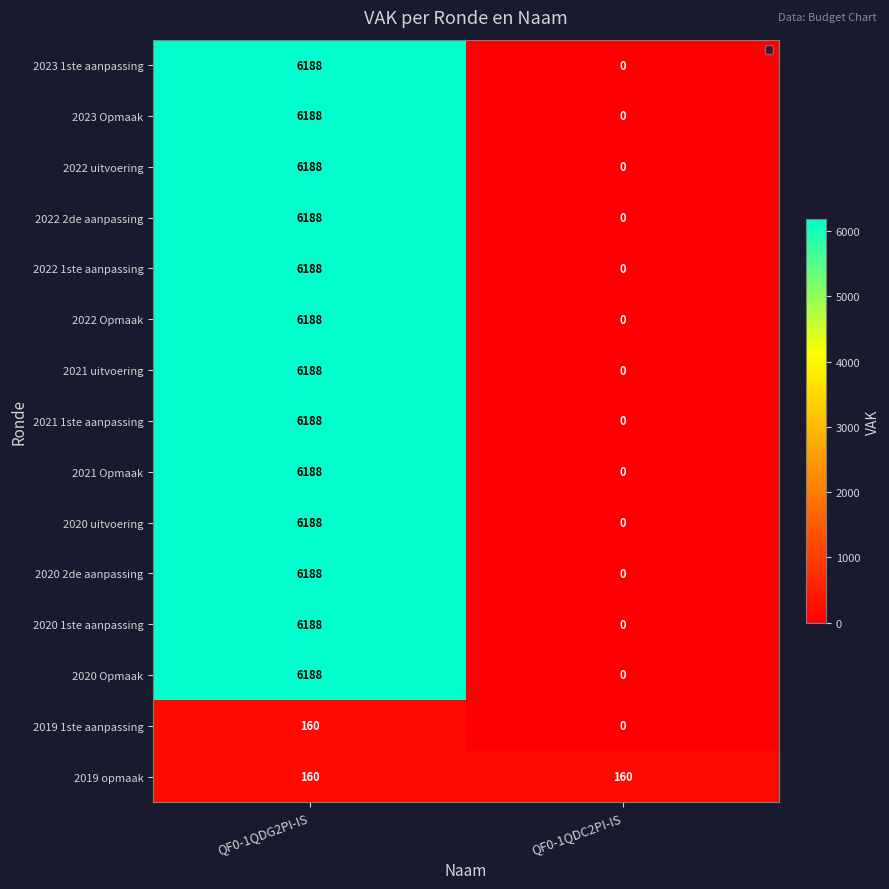

What is the difference between the highest and lowest values at QF0-1QDC2PI-IS?

160